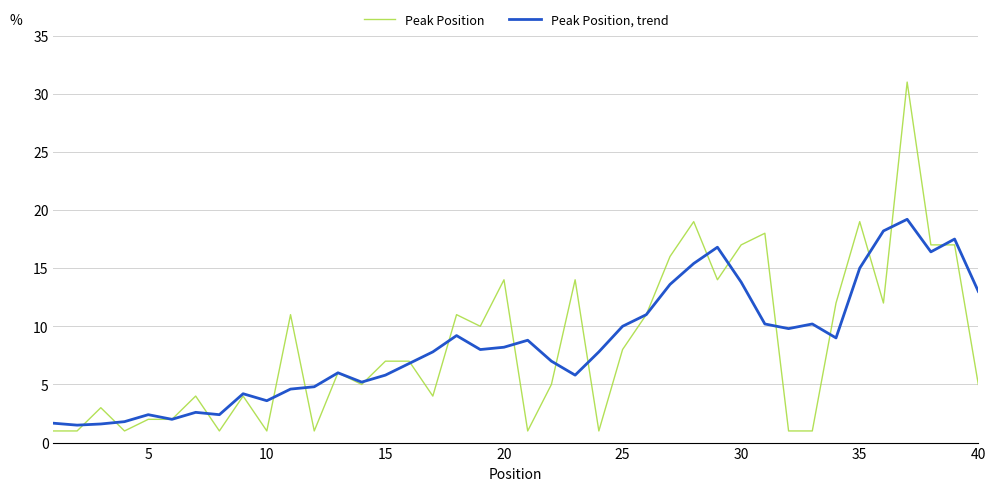

After their last crossing, which series has the higher values: Peak Position or Peak Position, trend?

Peak Position, trend